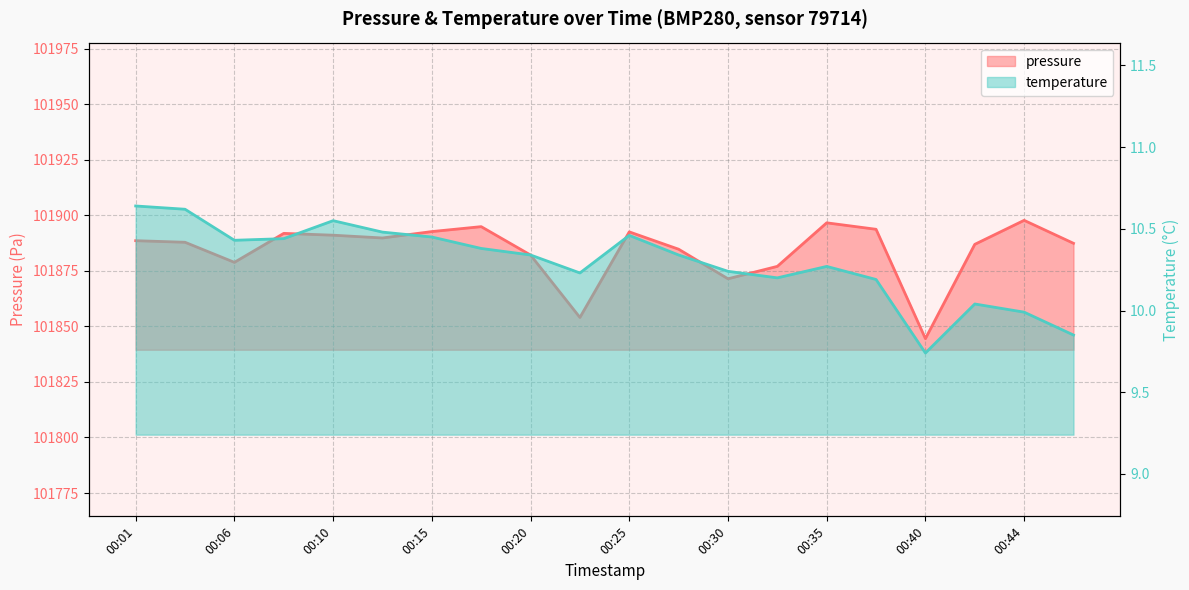

Which series has the largest range (max minus min)?

pressure